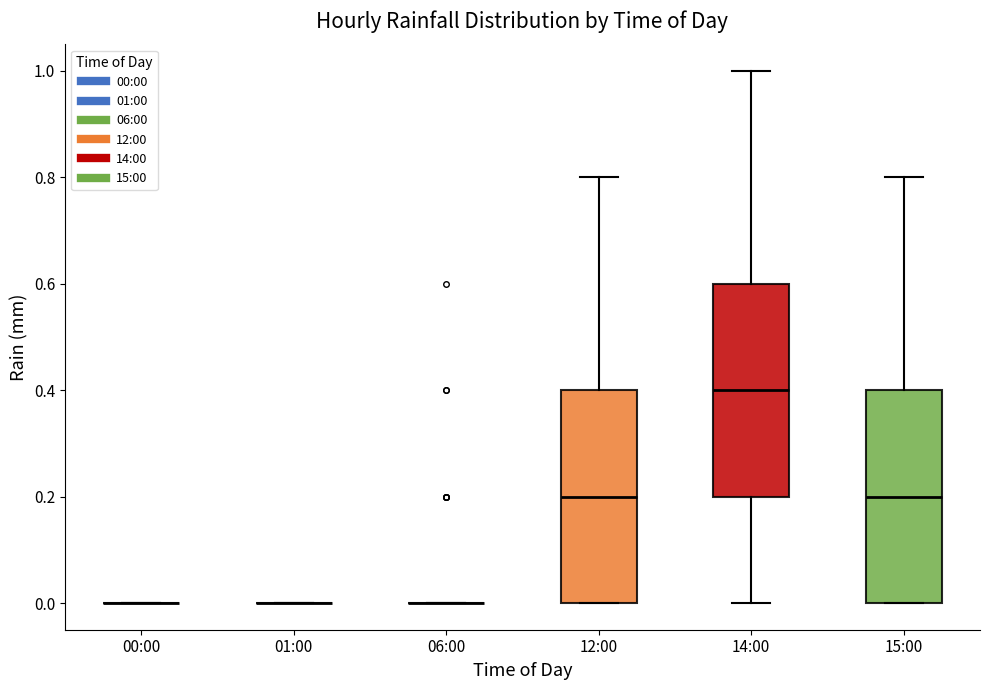

Reading left to right, read every box against the y-axis: the position of its median line, the range the box covers, and the ends of its whiskers. The values are not printed on the chart, so give them approximately, as read against the axis.

00:00: box collapsed to a line at 0.0, whiskers 0.0 to 0.0
01:00: box collapsed to a line at 0.0, whiskers 0.0 to 0.0
06:00: box collapsed to a line at 0.0, whiskers 0.0 to 0.0
12:00: median 0.2, box 0.0 to 0.4, whiskers 0.0 to 0.8
14:00: median 0.4, box 0.2 to 0.6, whiskers 0.0 to 1.0
15:00: median 0.2, box 0.0 to 0.4, whiskers 0.0 to 0.8